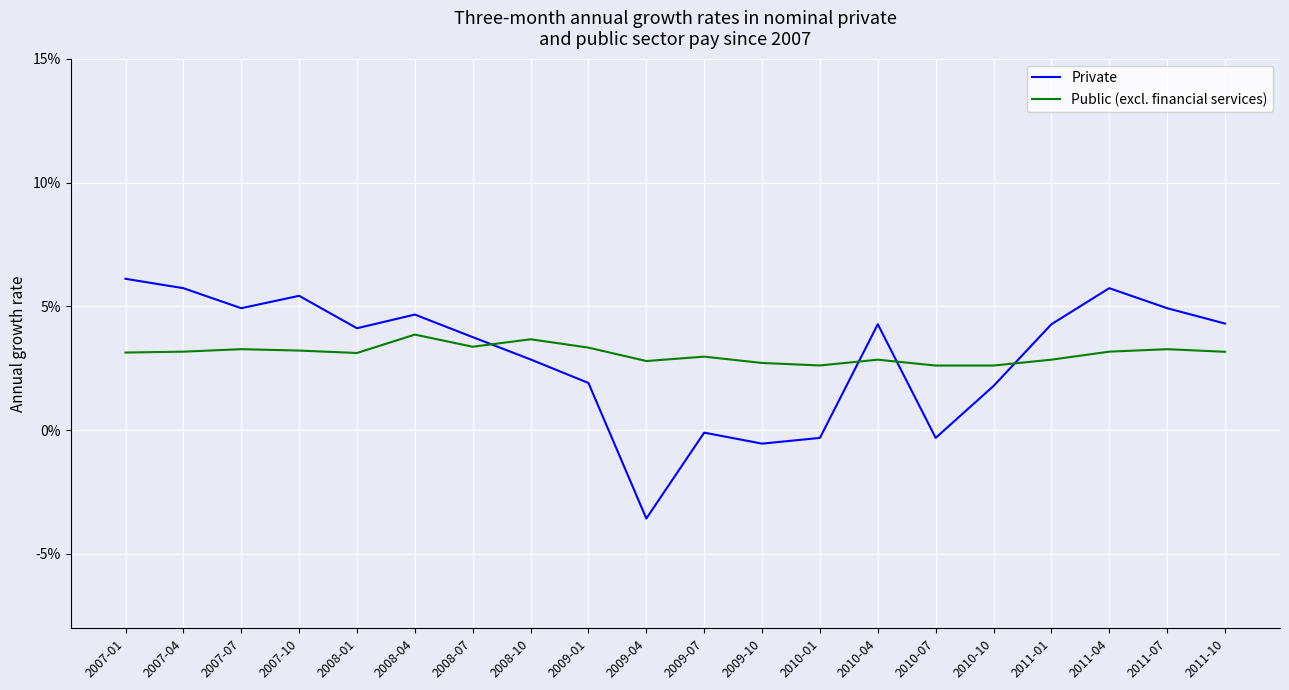

The Public (excl. financial services) series shows 0.0 at 2009-04. True or false?

True